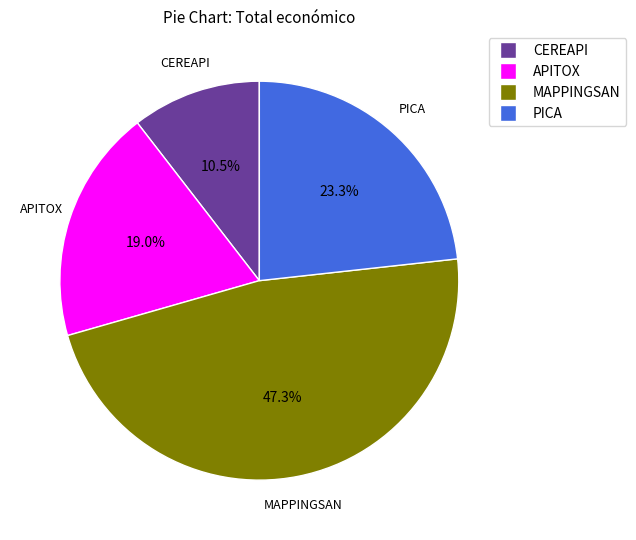

Does MAPPINGSAN represent more than half of the total?

No